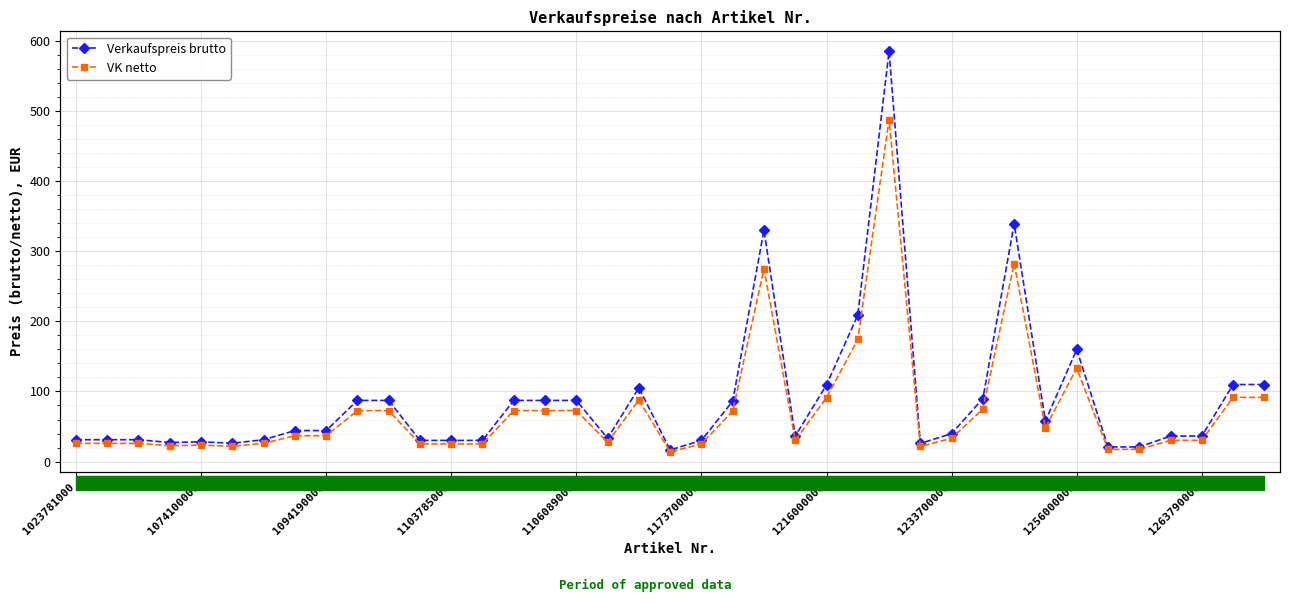

Which series has the largest total across all categories?

Verkaufspreis brutto